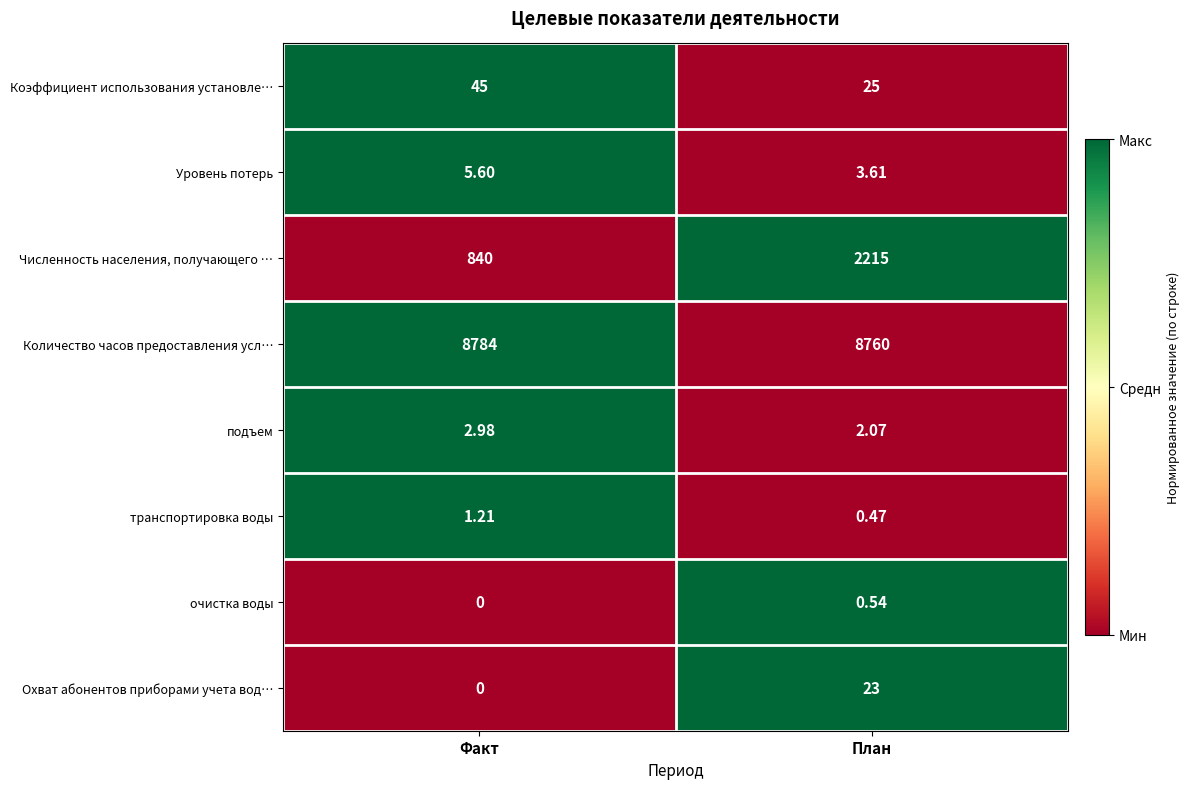

List the series in order of their peak value, lowest first.

очистка воды, транспортировка воды, подъем, Уровень потерь, Охват абонентов приборами учета вод…, Коэффициент использования установле…, Численность населения, получающего …, Количество часов предоставления усл…